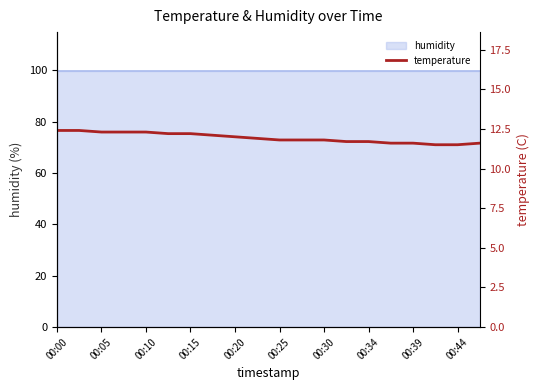

What is the label of the 8th point from the left?

00:34